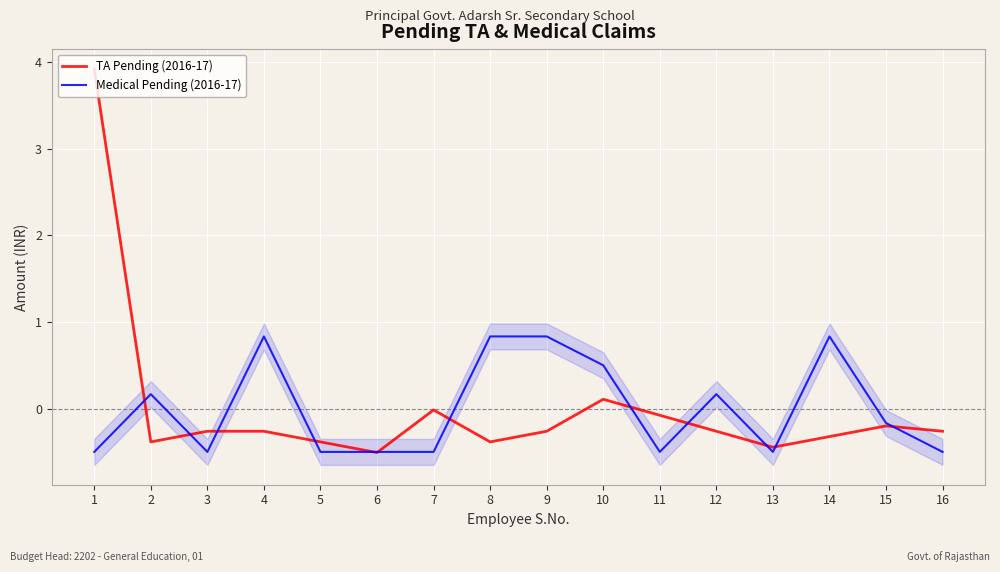

In Medical Pending (2016-17), how many points are lower than both neighbors (excluding endpoints)?

3